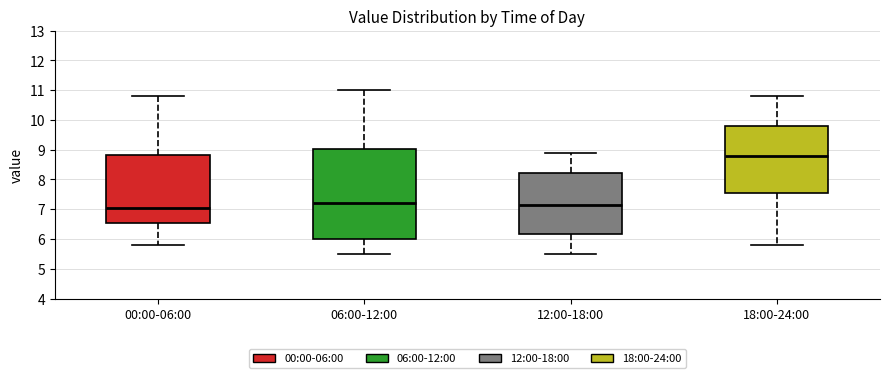

Which box is the tallest, from its lower edge to its upper edge?

06:00-12:00